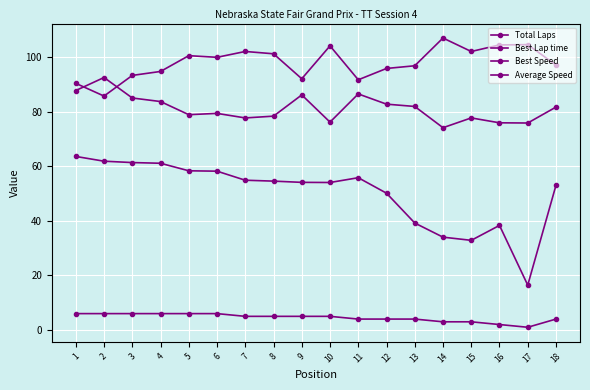

Where is the first local maximum for Best Speed?

2